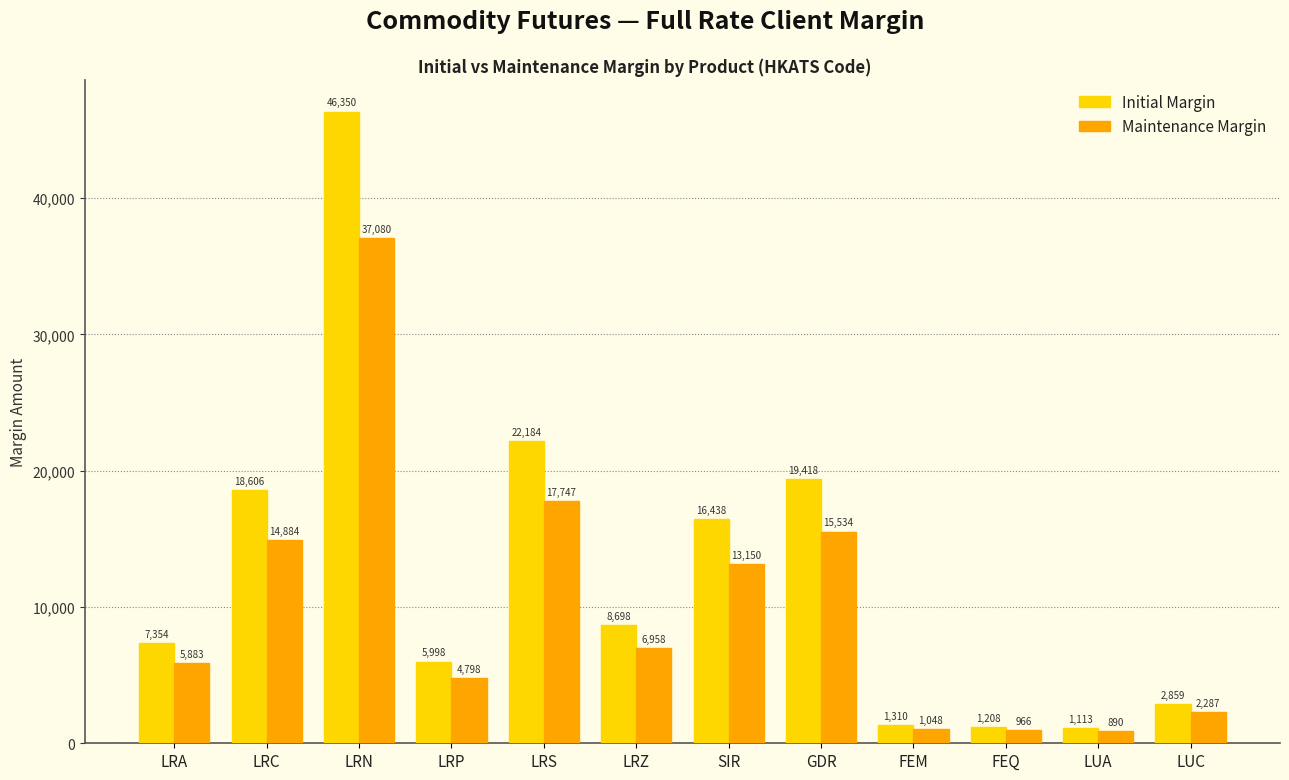

Where is Initial Margin nearest to the value 23731?

LRS